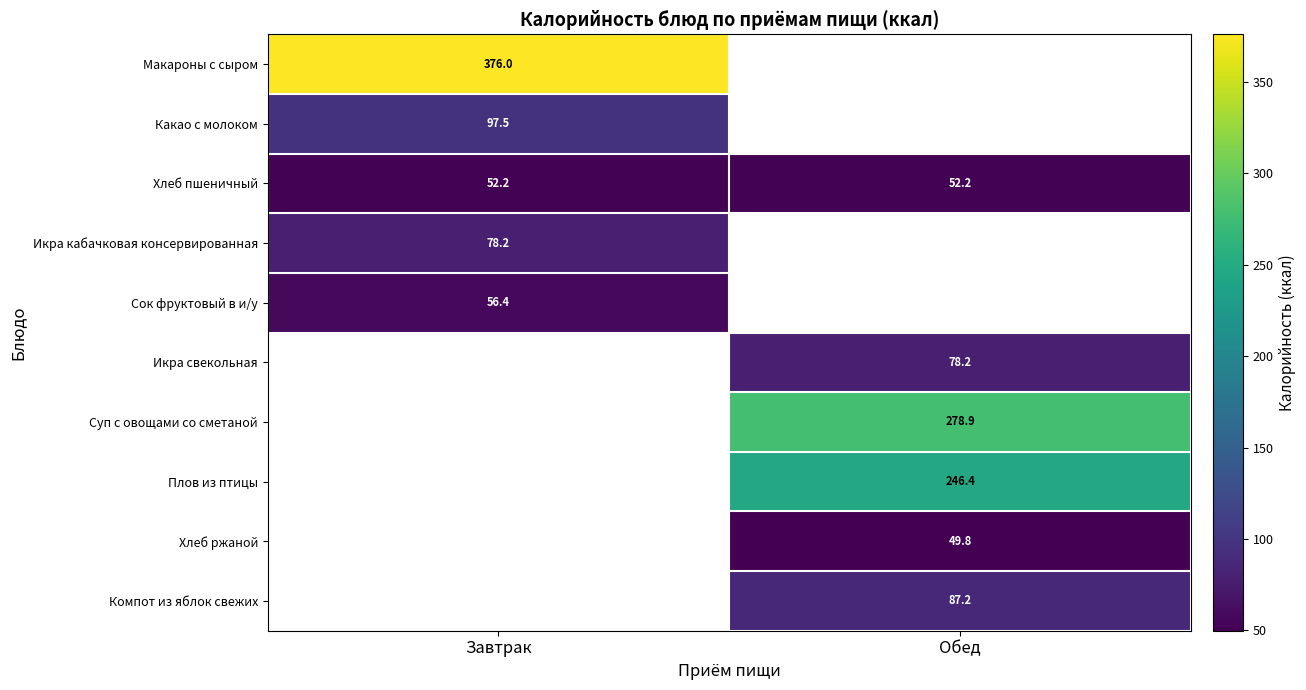

The value of Хлеб пшеничный at Обед is 31.2. True or false?

False